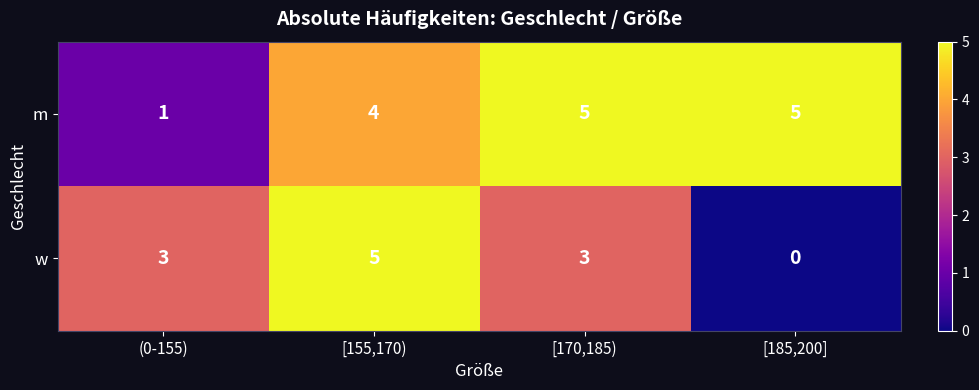

Reading left to right, what are all the values shown in this chart?

m: (0-155)=1	[155,170)=4	[170,185)=5	[185,200]=5
w: (0-155)=3	[155,170)=5	[170,185)=3	[185,200]=0